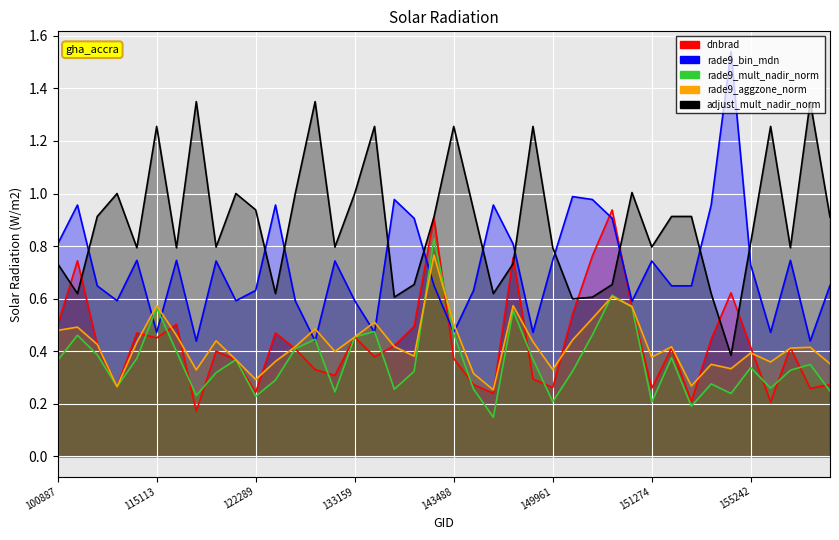

What is the highest value of the rade9_mult_nadir_norm series?

0.8